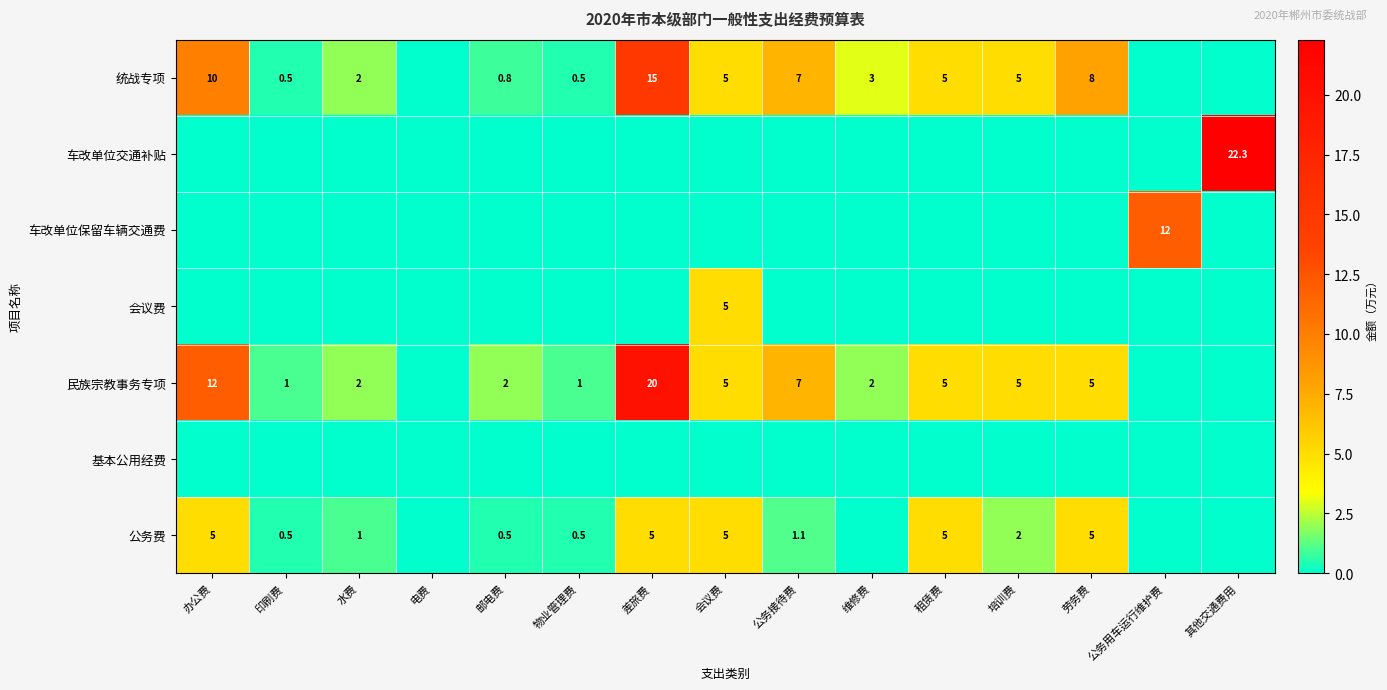

The 公务费 series shows 1.1 at 公务接待费. True or false?

True